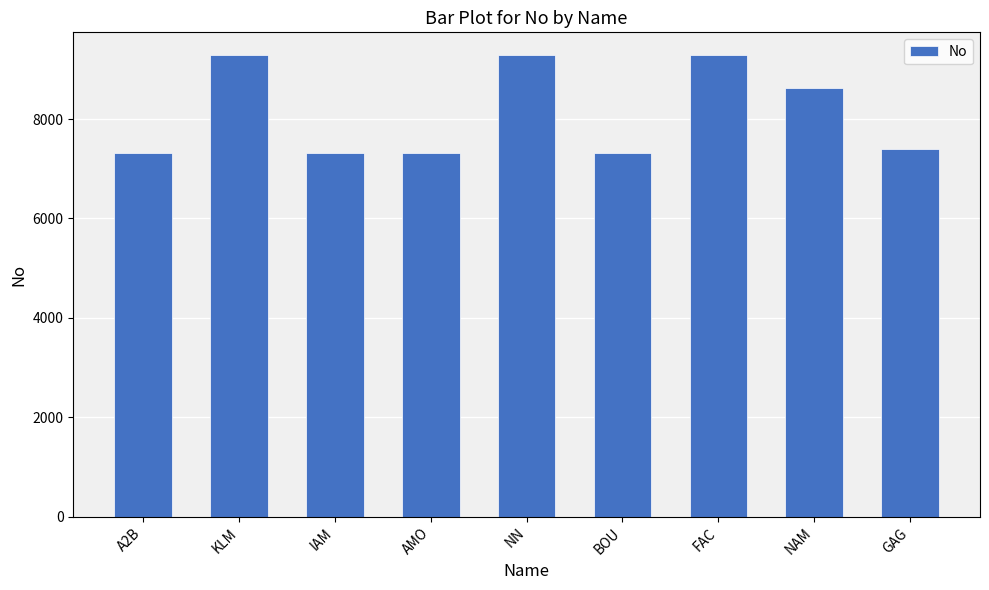

How many categories are shown in the chart?

9